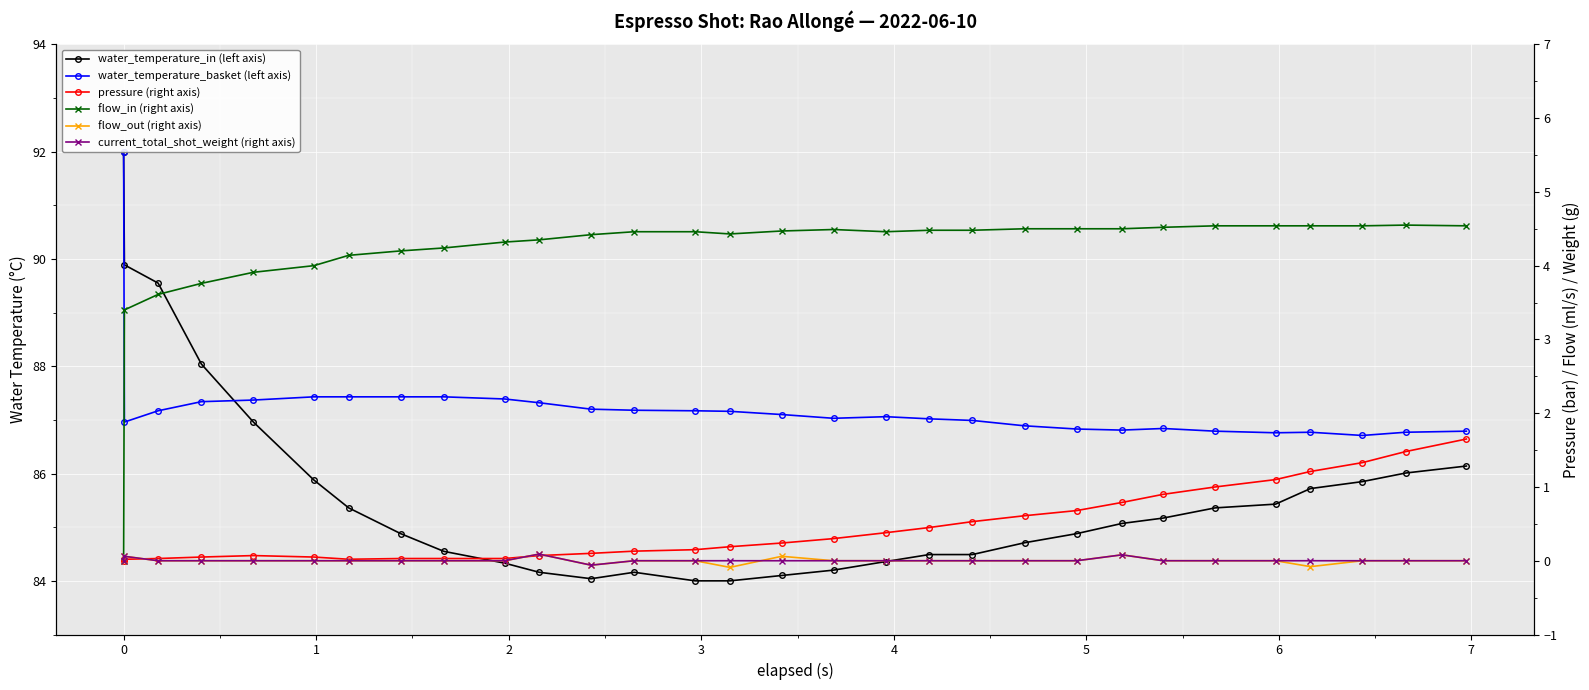

At how many categories does at least one series exceed 21?

30